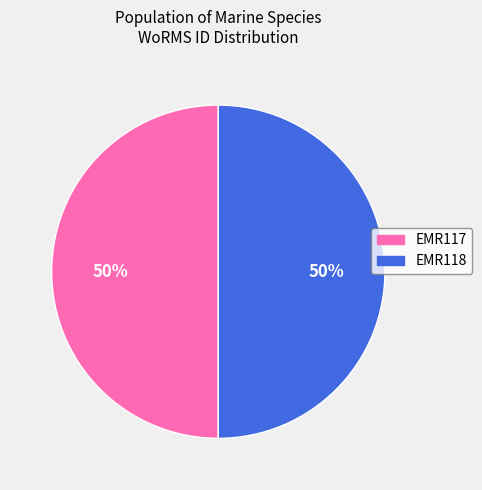

What percentage is the EMR118 slice, to the nearest percent?

50%